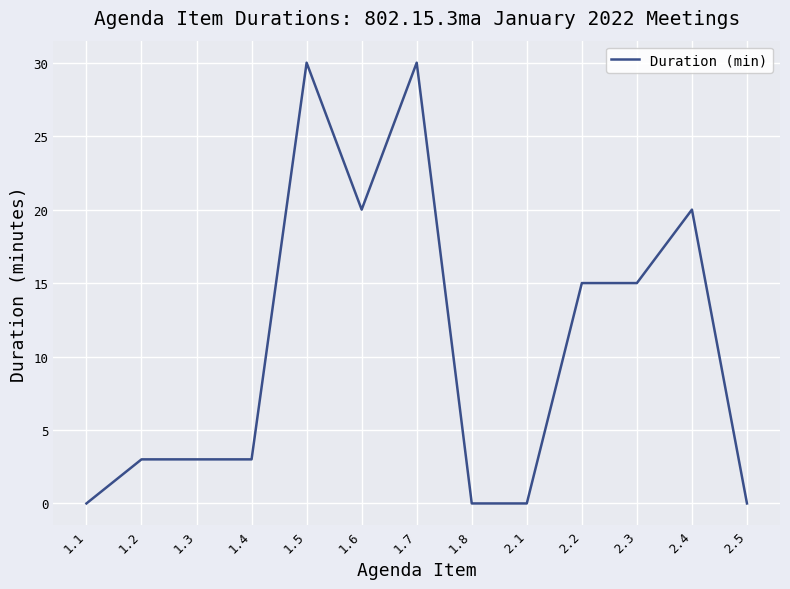

What is the difference between the values at 1.6 and 1.2?

17